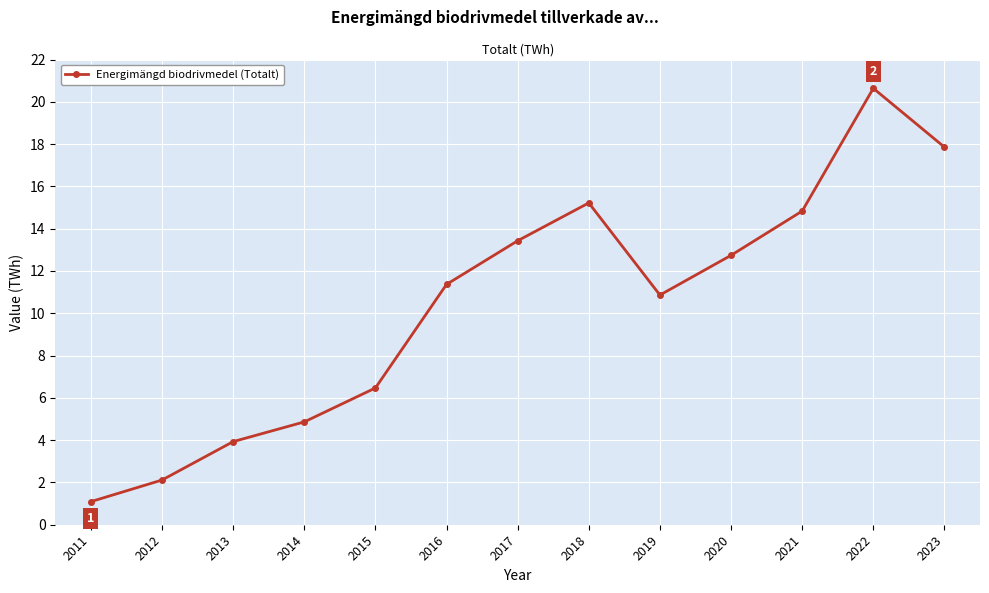

What is the average value?

10.4